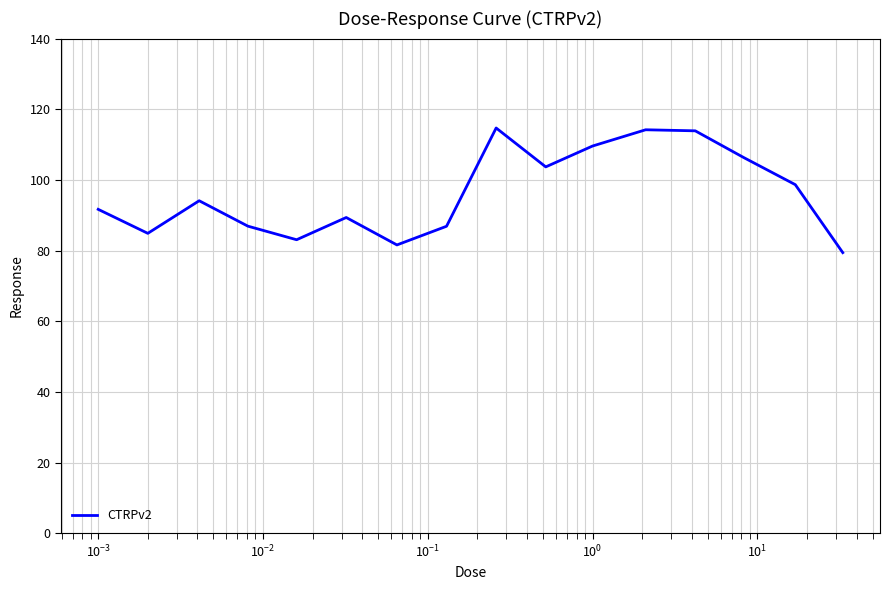

What is the maximum value shown in the chart?

114.7